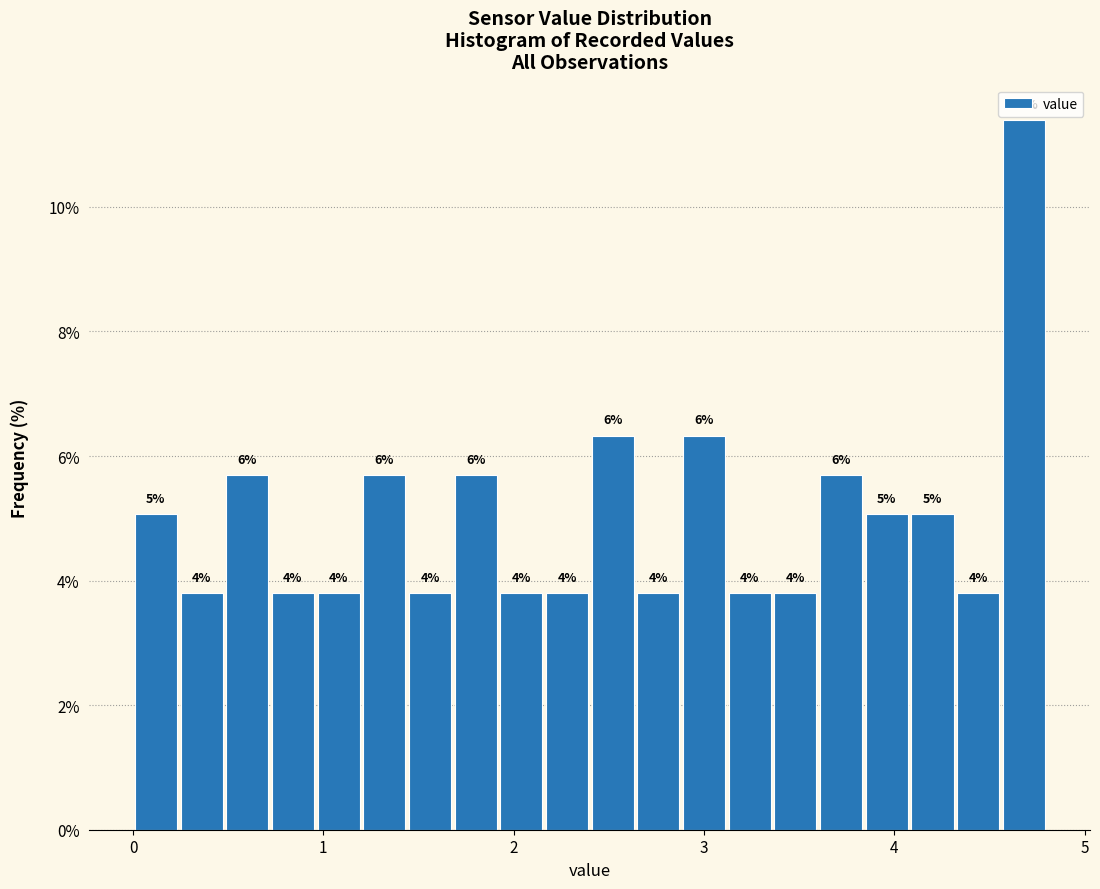

Read against the x-axis, roughly where is the centre of the tallest bar?

4.7